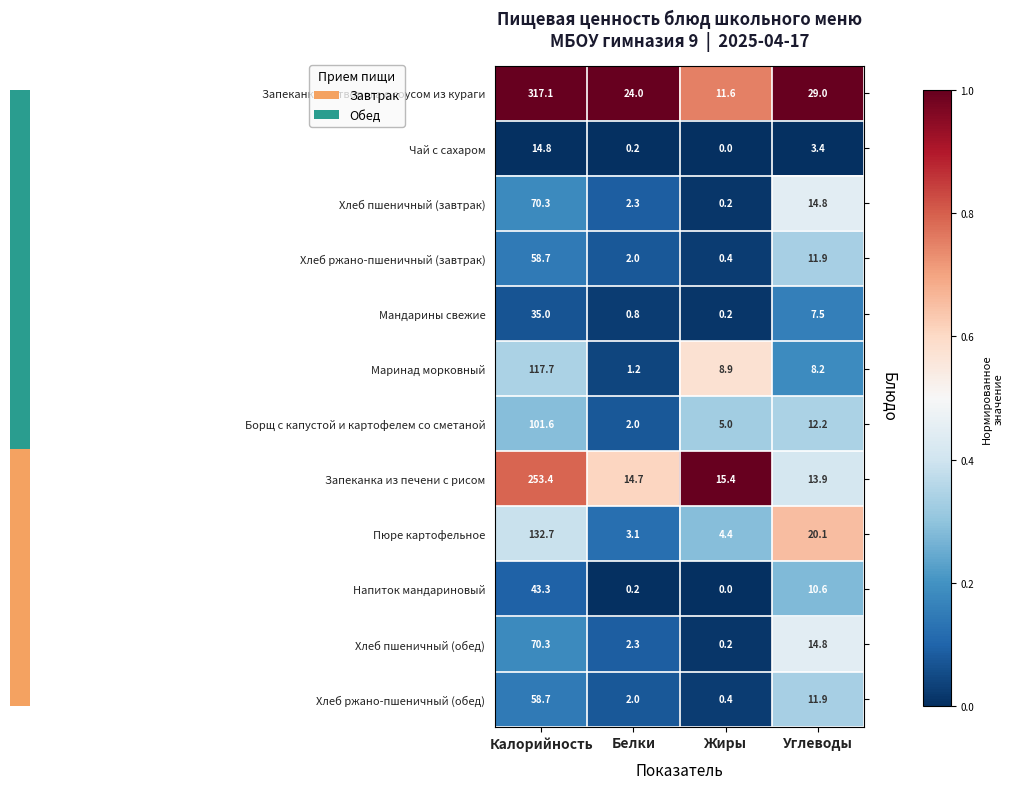

Which series has the largest range (max minus min)?

Запеканка из творога с соусом из кураги